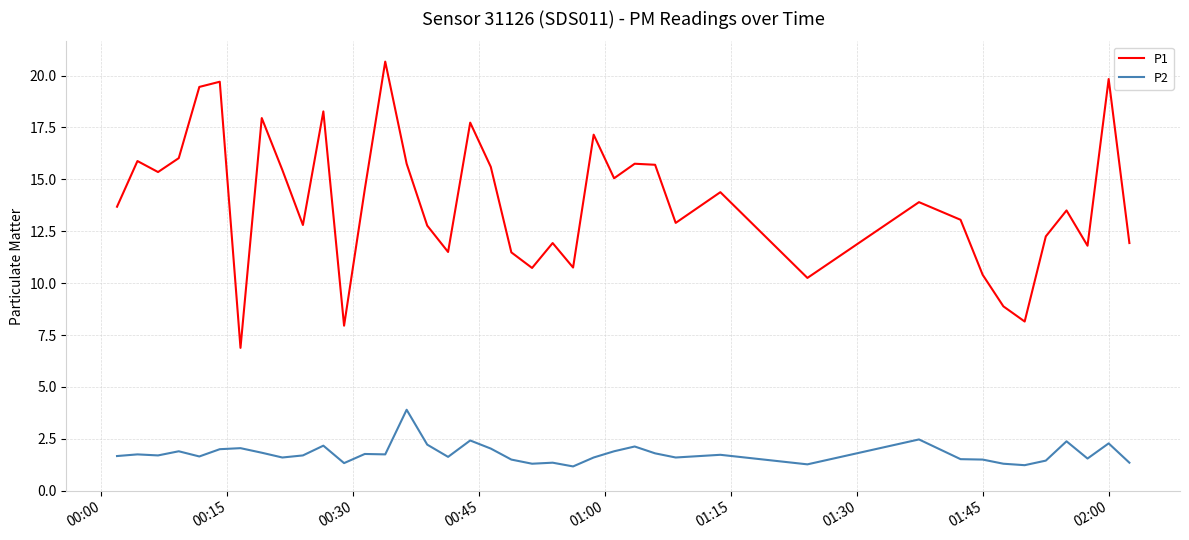

How many lines are shown in the chart?

2